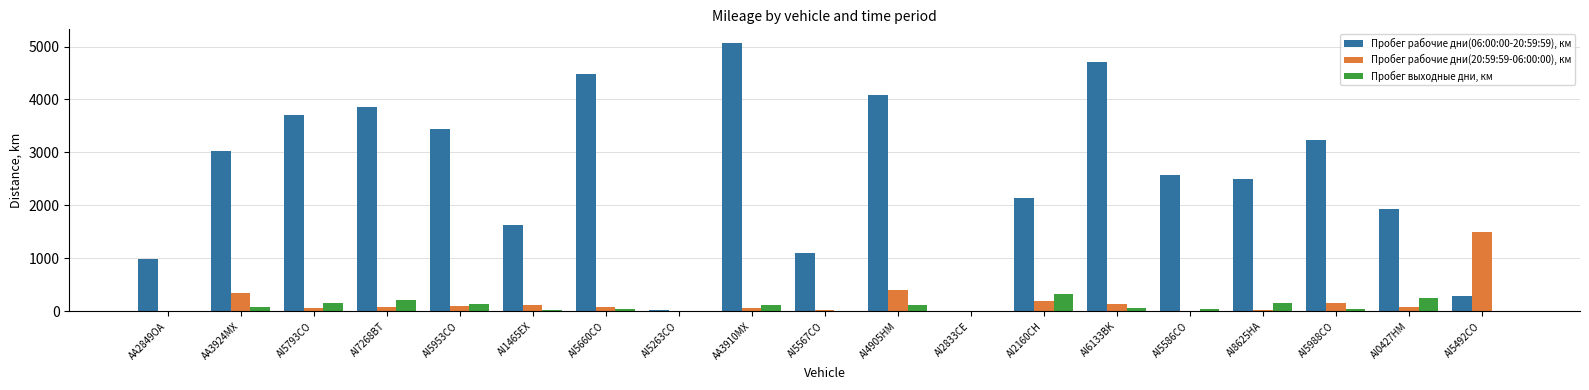

Which series has the largest total across all categories?

Пробег рабочие дни(06:00:00-20:59:59), км